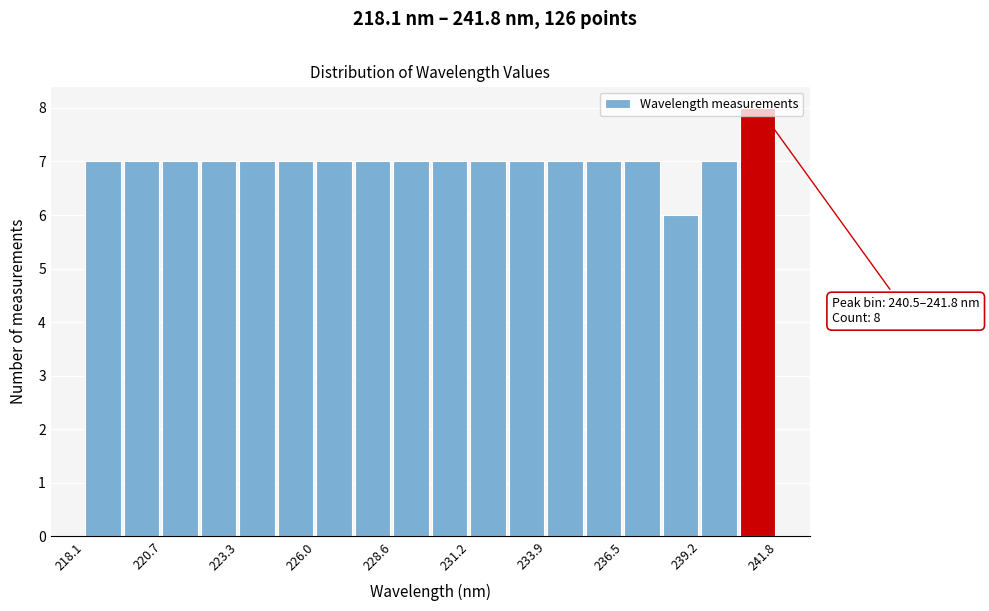

Read against the x-axis, roughly where is the centre of the tallest bar?

241.0